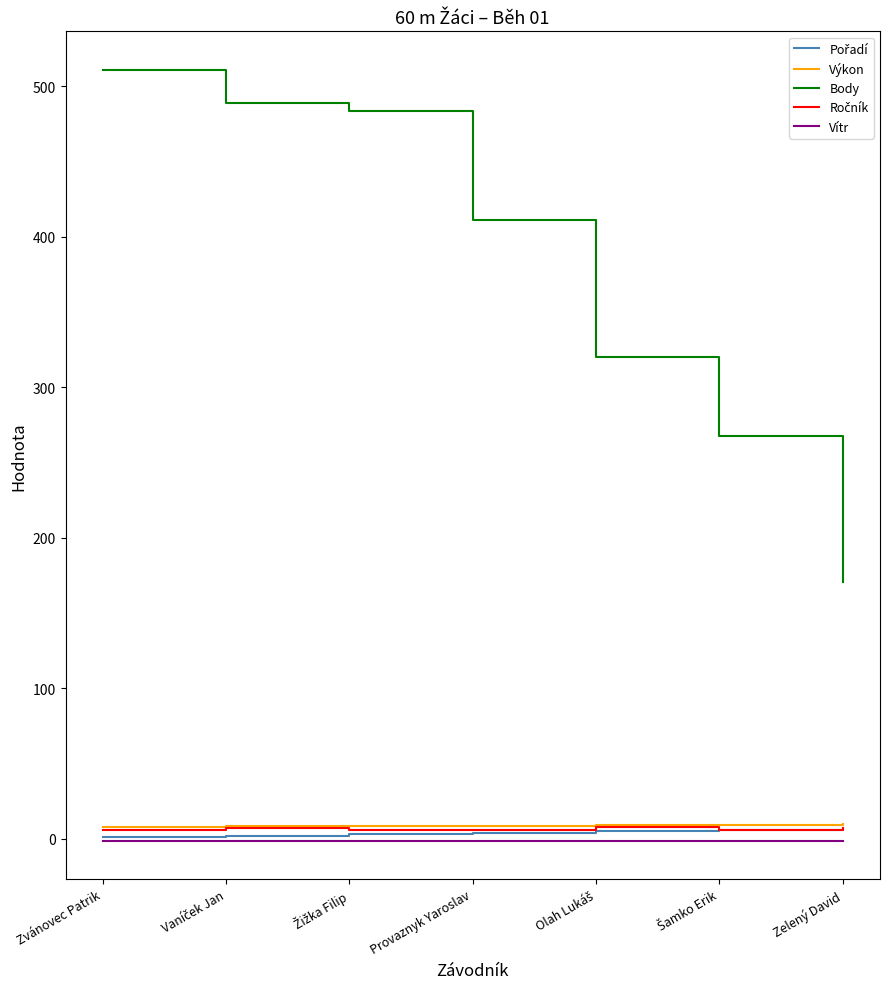

True or false: Výkon and Vítr intersect in this chart.

False